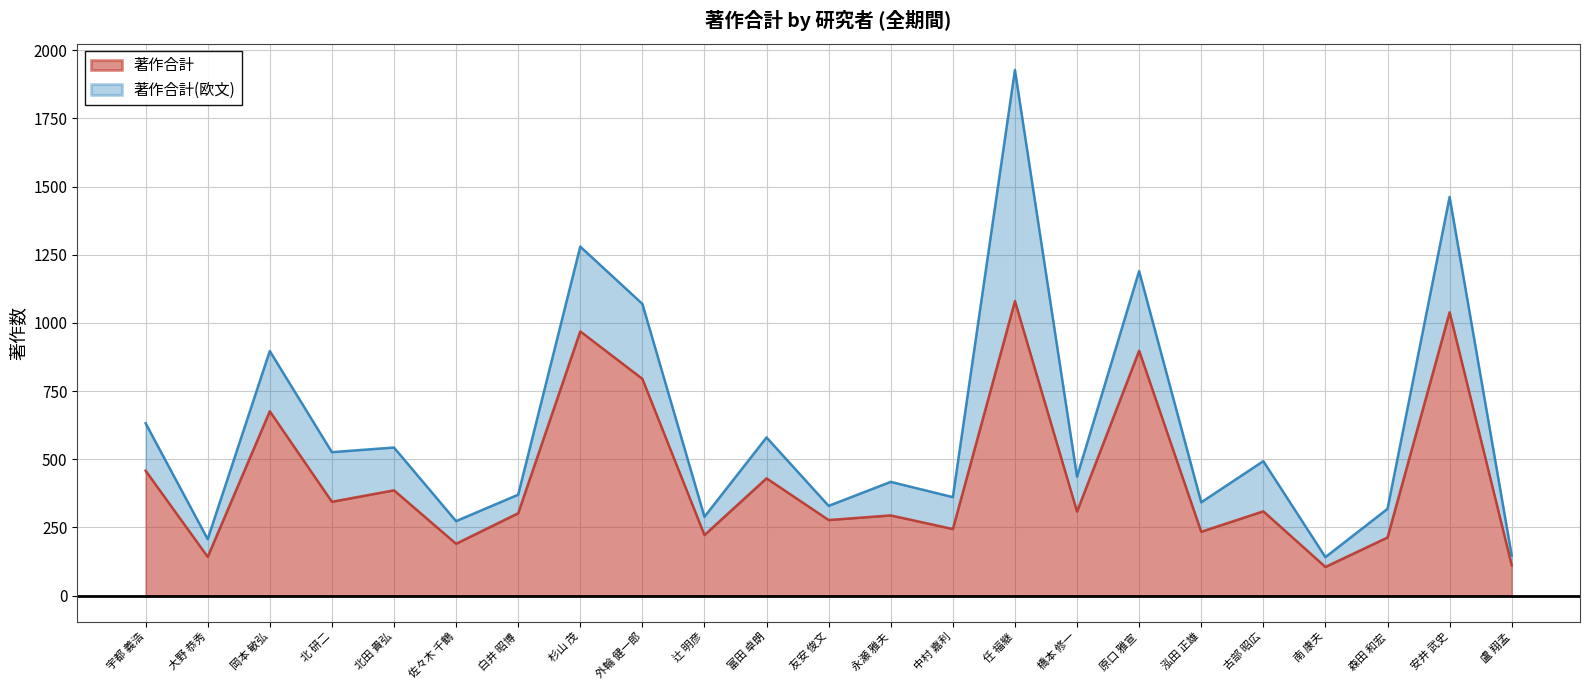

Reading left to right, what are all the values shown in this chart?

宇都 義浩=458	大野 恭秀=142	岡本 敏弘=676	北 研二=344	北田 貴弘=386	佐々木 千鶴=190	白井 昭博=302	杉山 茂=969	外輪 健一郎=795	辻 明彦=222	富田 卓朗=430	友安 俊文=277	永瀬 雅夫=294	中村 嘉利=244	任 福継=1080	橋本 修一=308	原口 雅宣=898	泓田 正雄=234	古部 昭広=309	南 康夫=105	森田 和宏=213	安井 武史=1039	盧 翔孟=111